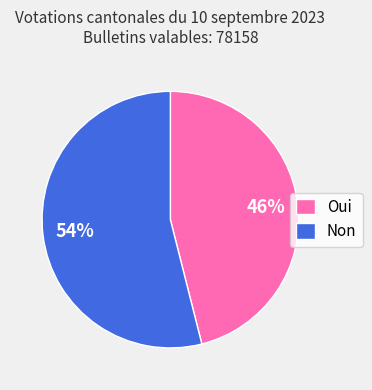

How many segments does this pie chart have?

2